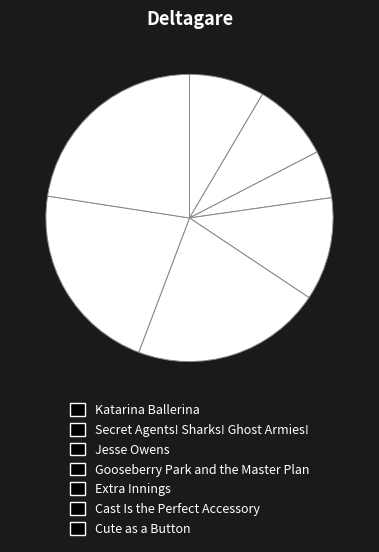

How many segments does this pie chart have?

7